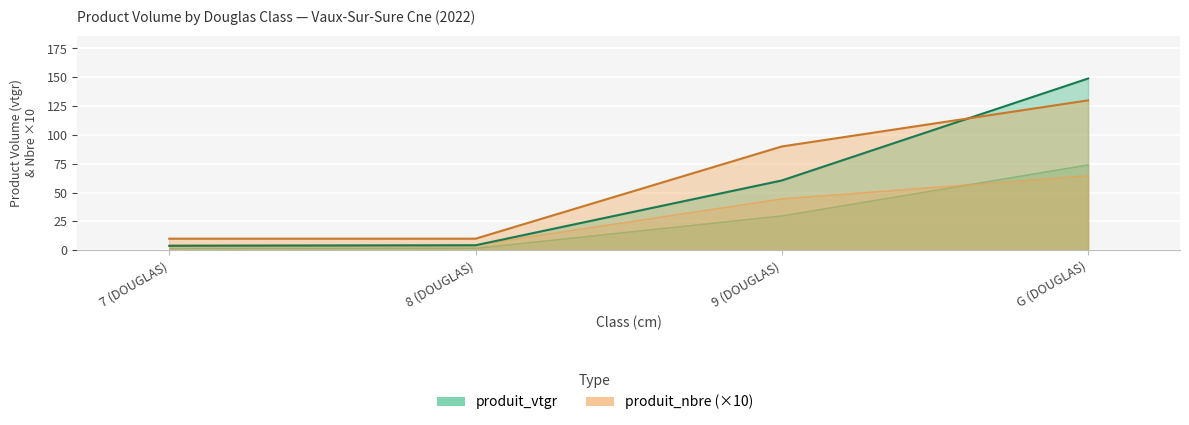

List the labels in order of produit_nbre value, largest first.

G (DOUGLAS), 9 (DOUGLAS), 7 (DOUGLAS), 8 (DOUGLAS)